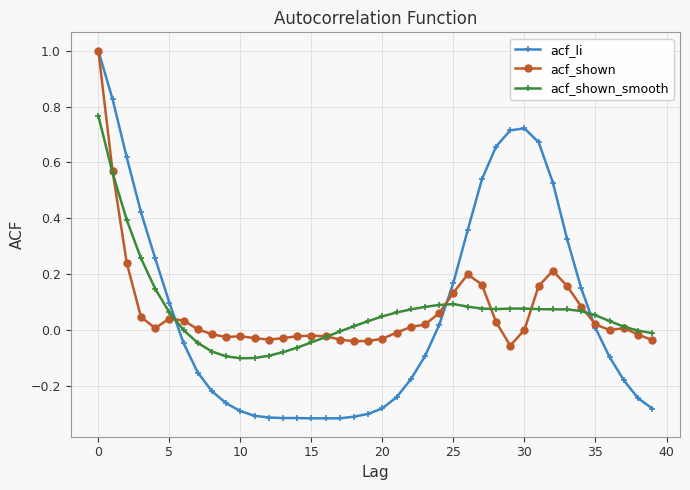

Which series has the widest spread of values?

acf_li